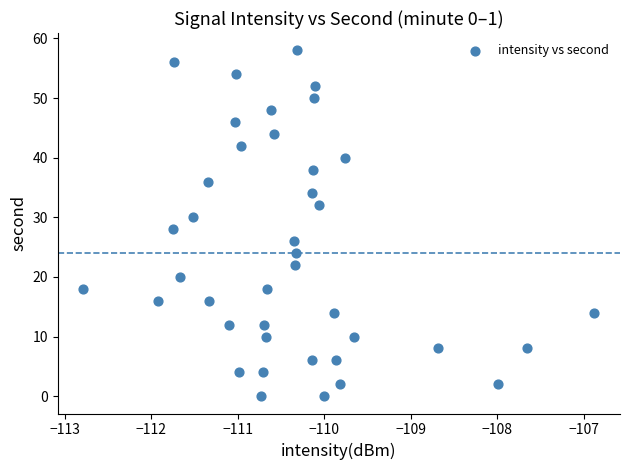

What is the range of Y values (max minus min)?

58